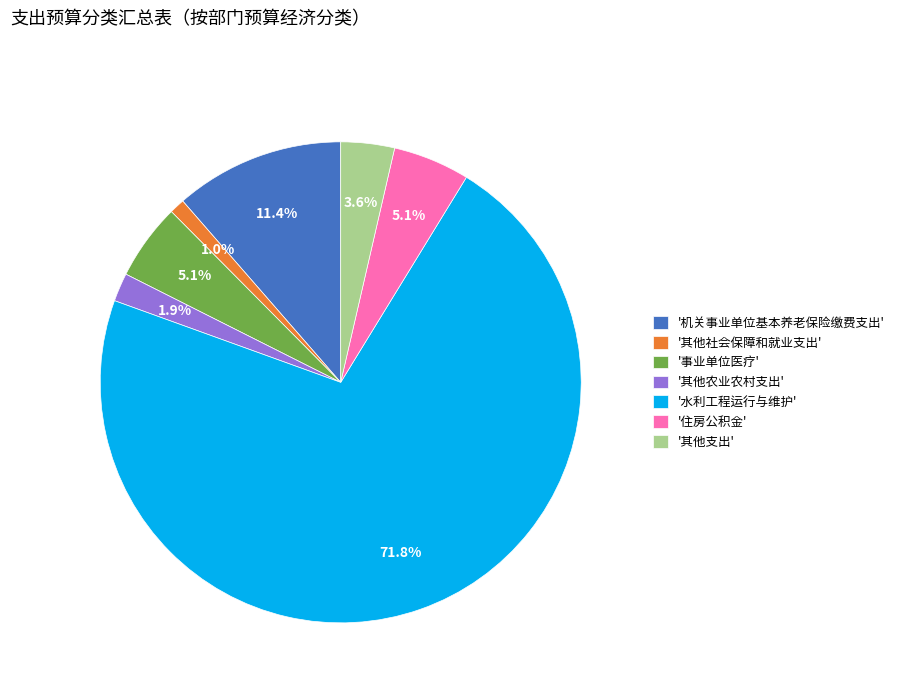

What is the majority slice?

'水利工程运行与维护'